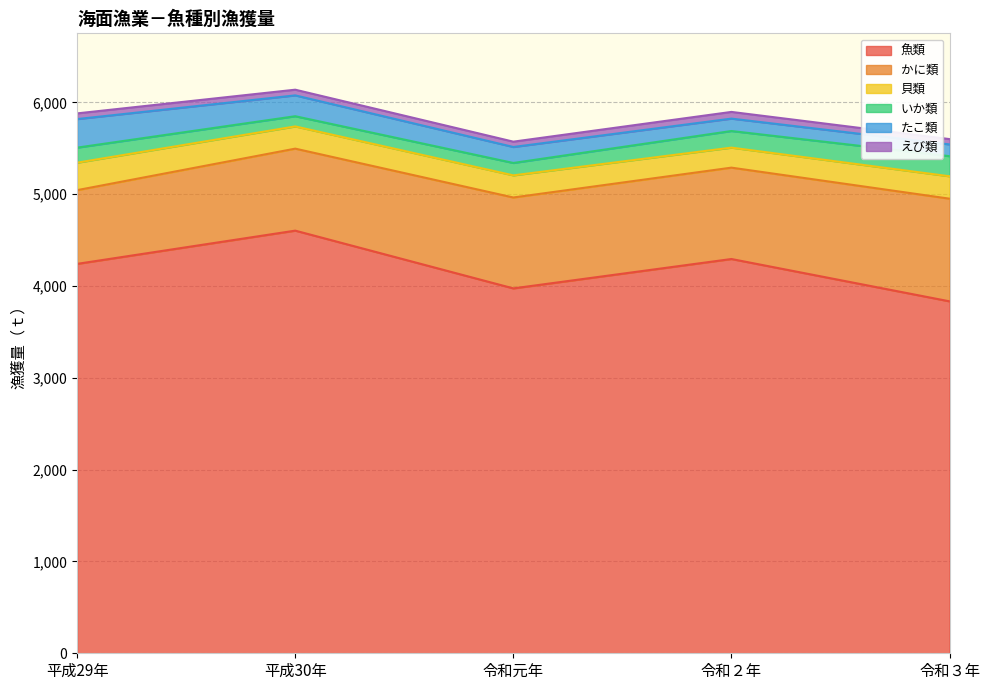

At which category is the sum across all series the highest?

平成30年